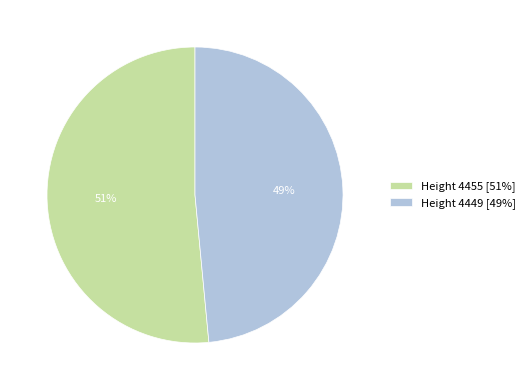

What is the largest slice in the pie chart?

Height 4455 [51%]